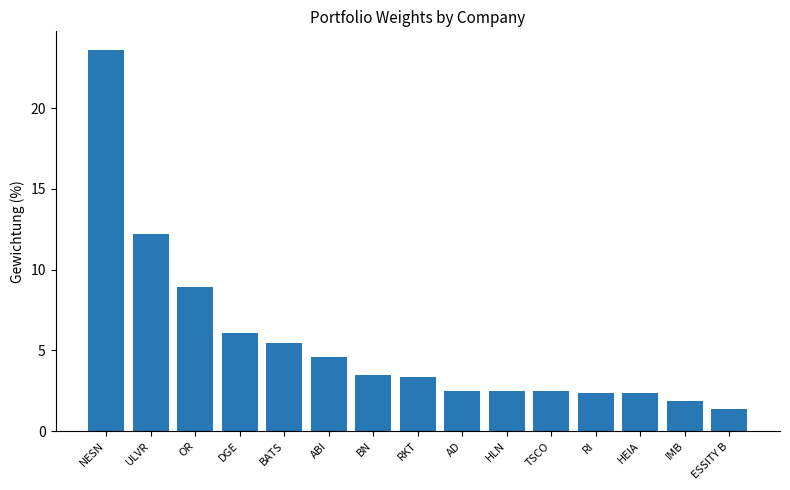

What is the change in value from ULVR to OR?

-3.3